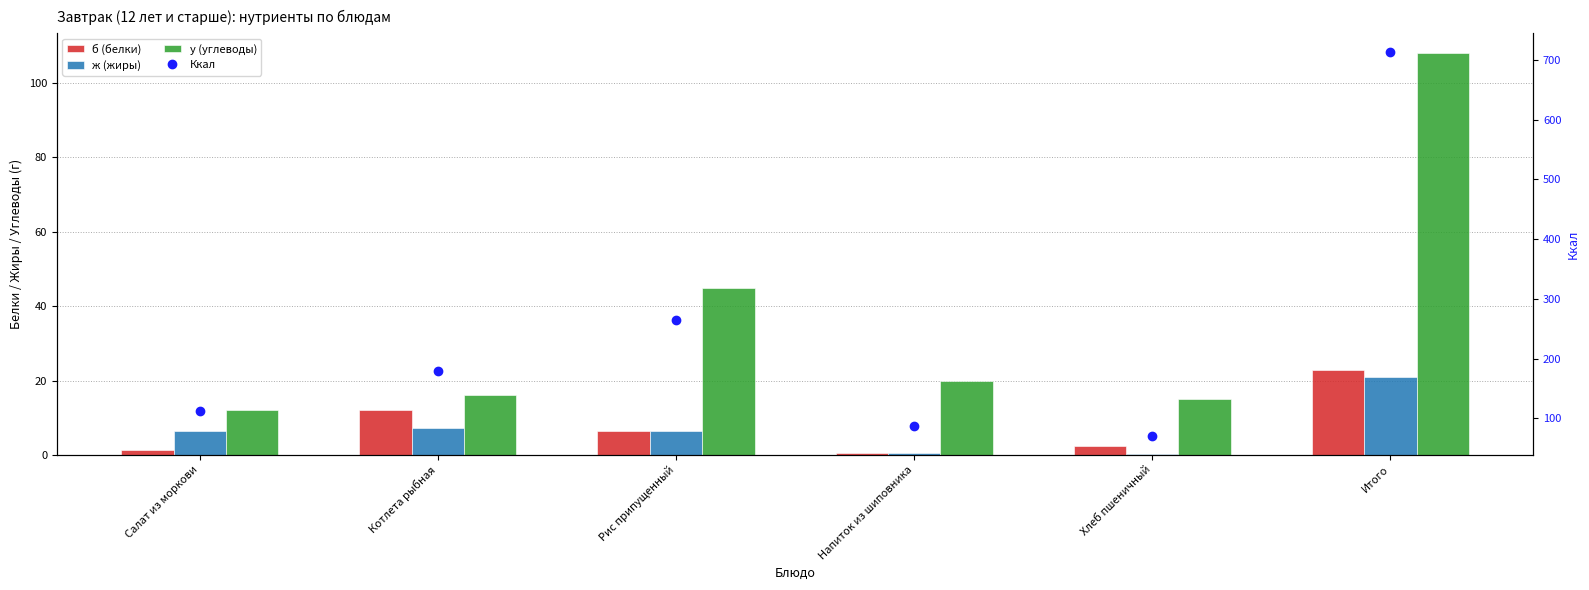

At which label does у (углеводы) first exceed 20?

Рис припущенный